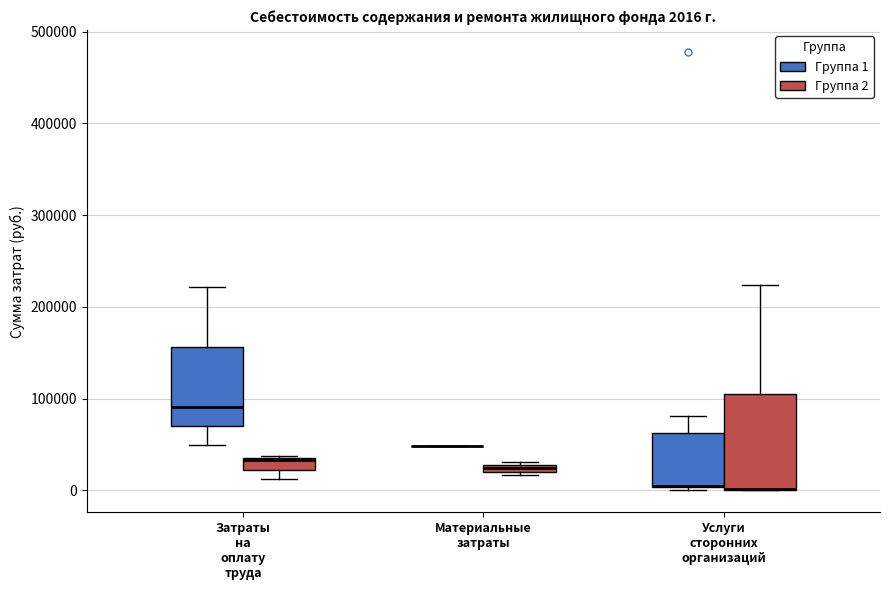

Comparing the boxes themselves (not the whiskers), which one is the tallest?

Услуги сторонних организаций (Группа 2)